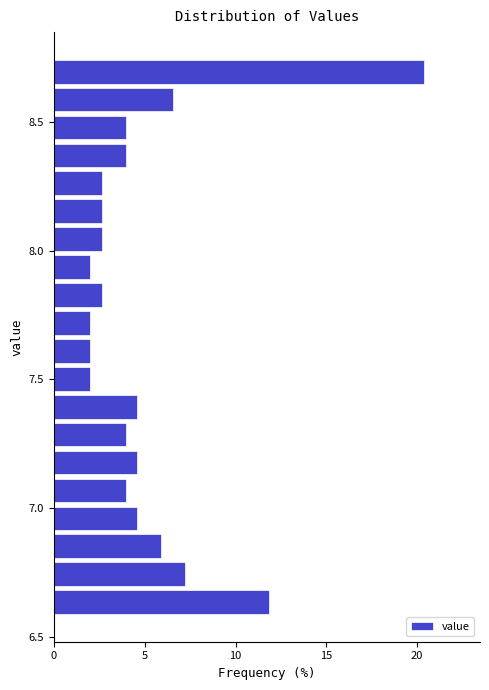

Read against the y-axis, roughly where is the centre of the longest bar?

8.70